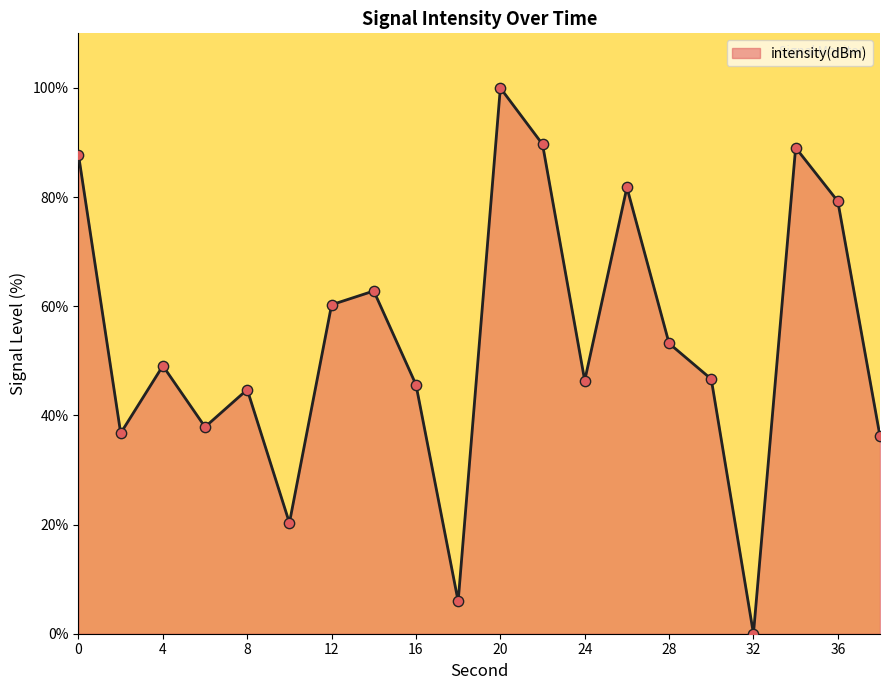

What is the difference between the maximum and minimum values?

100.0